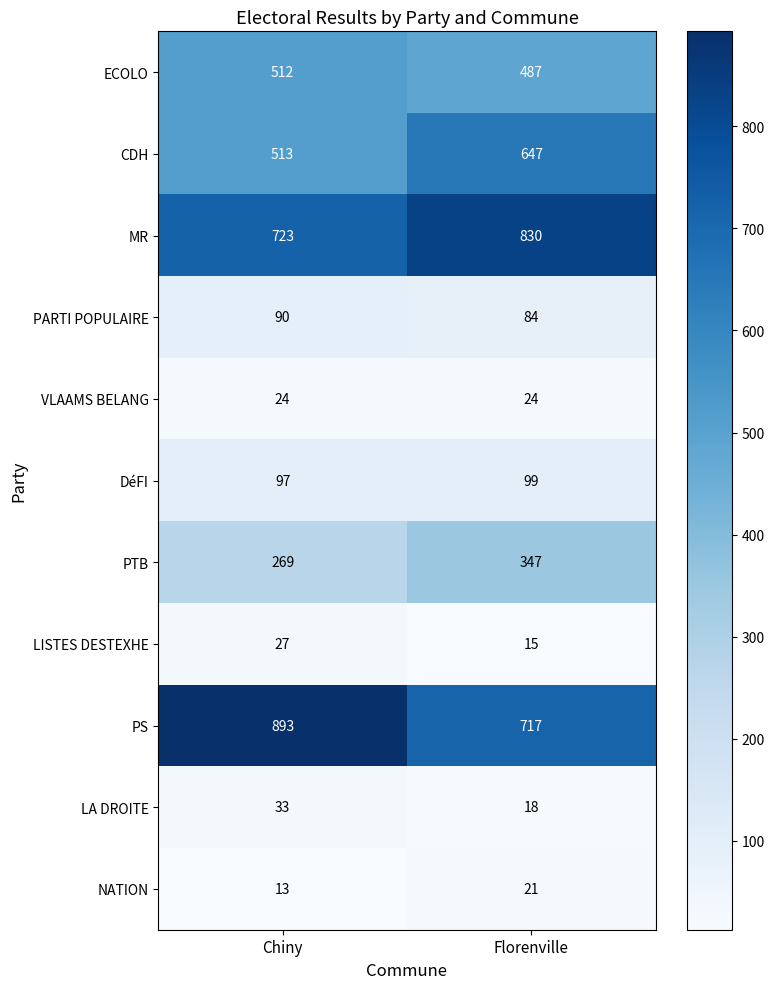

Which series has the largest range (max minus min)?

PS